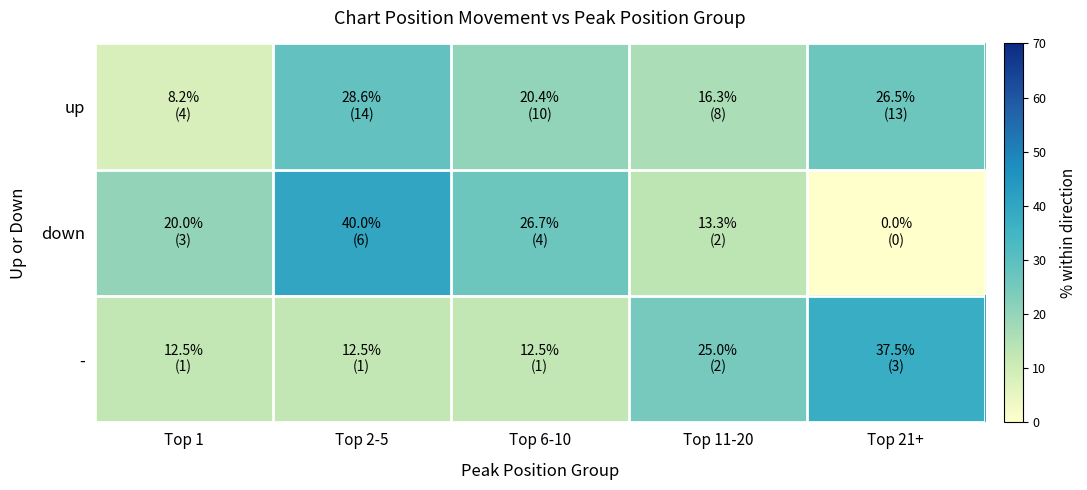

Reading left to right, transcribe all the data shown in this chart.

up: Top 1=8.2	Top 2-5=28.6	Top 6-10=20.4	Top 11-20=16.3	Top 21+=26.5
down: Top 1=20.0	Top 2-5=40.0	Top 6-10=26.7	Top 11-20=13.3	Top 21+=0.0
-: Top 1=12.5	Top 2-5=12.5	Top 6-10=12.5	Top 11-20=25.0	Top 21+=37.5